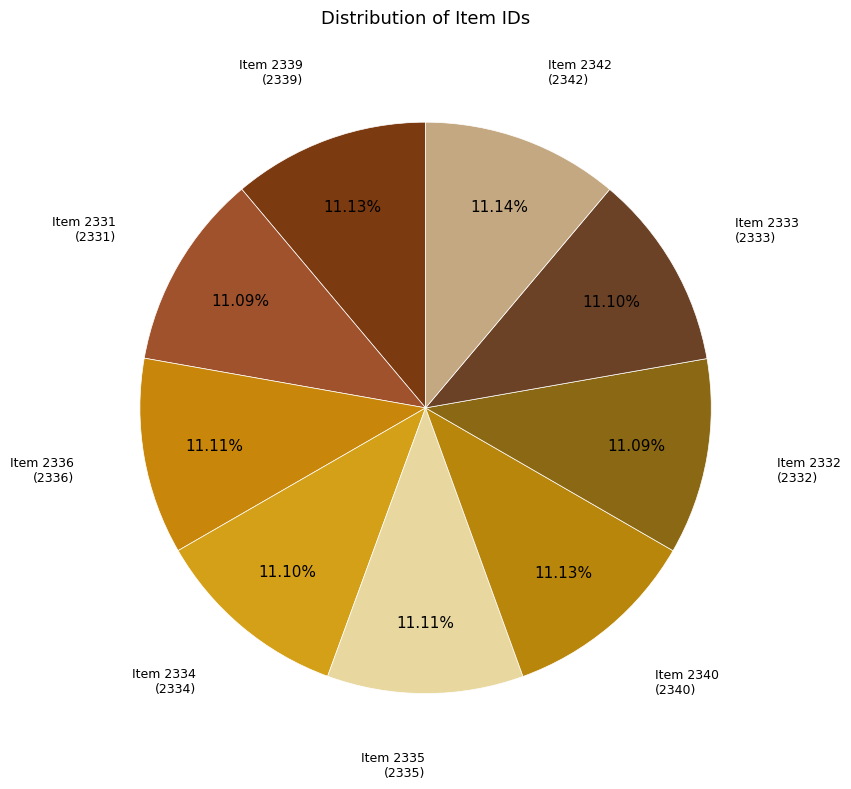

Does Item 2333 account for over 50% of the chart?

No